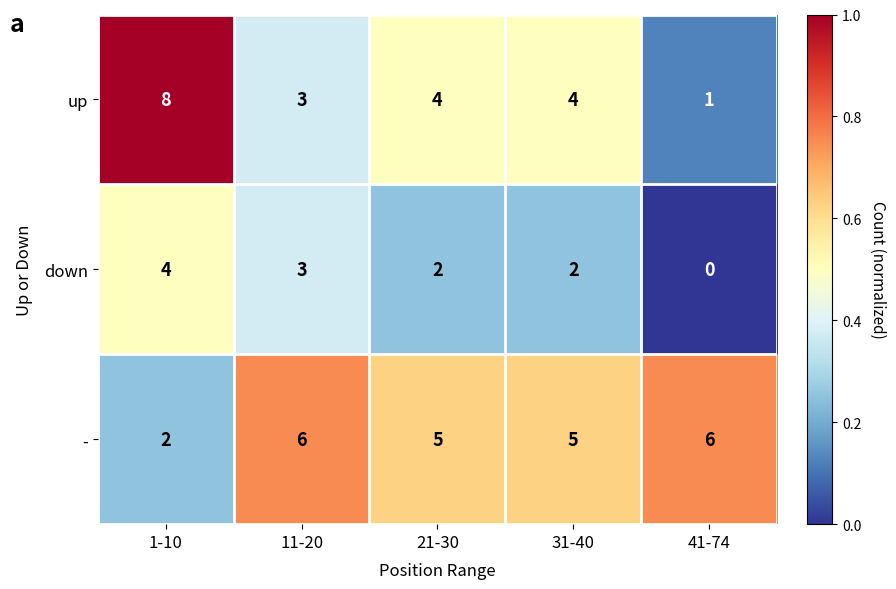

Reading left to right, list all the values displayed in this chart.

up: 8	3	4	4	1
down: 4	3	2	2	0
-: 2	6	5	5	6